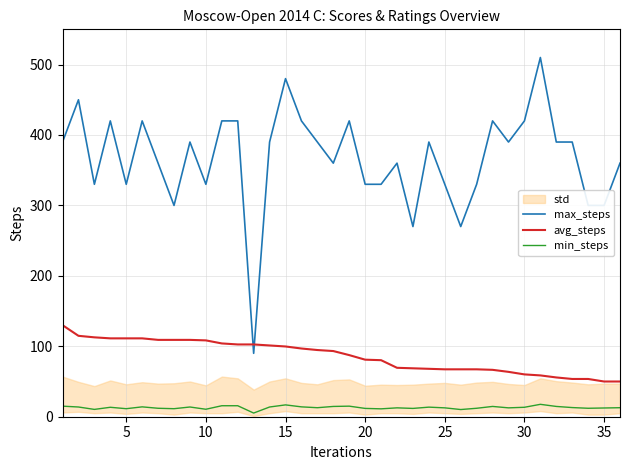

List the series in order of their overall mean, lowest first.

min_steps, avg_steps, max_steps